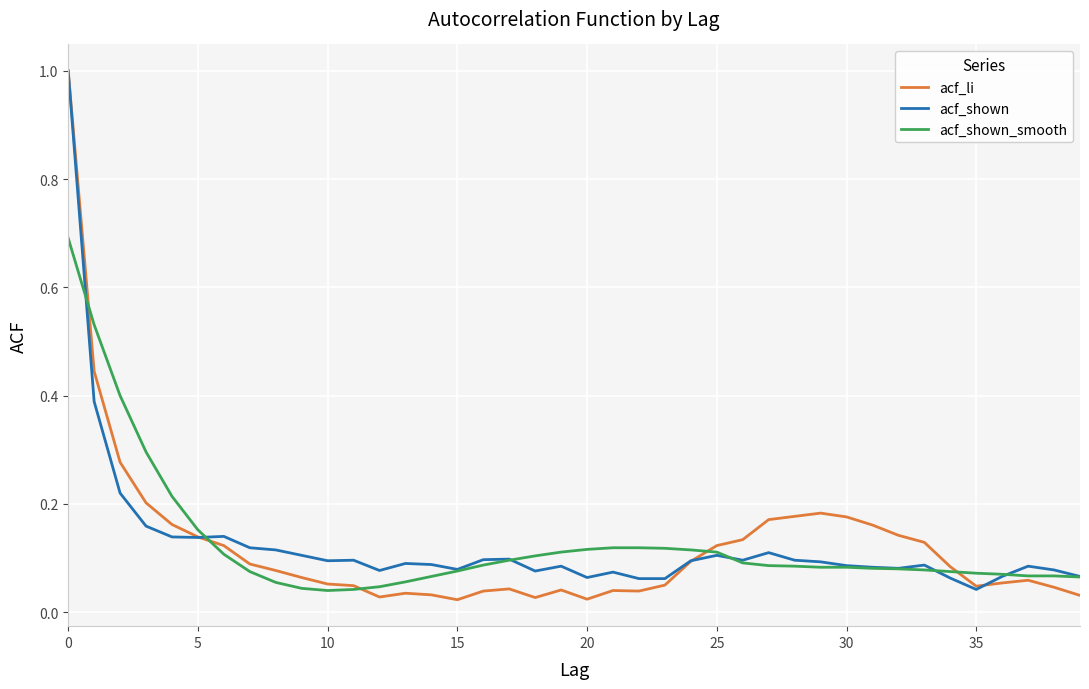

Which series has the largest range (max minus min)?

acf_li